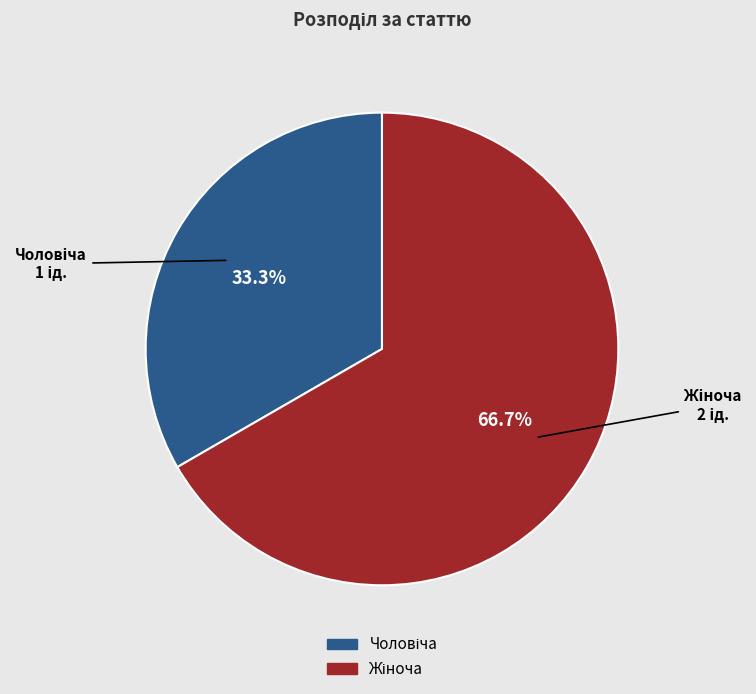

Is there any slice that represents more than half of the pie?

Yes